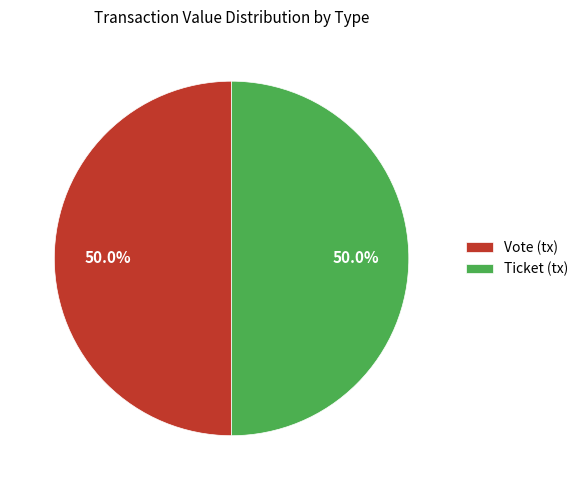

Approximately how many times larger is the value at Ticket (tx) compared to Vote (tx)?

1.0